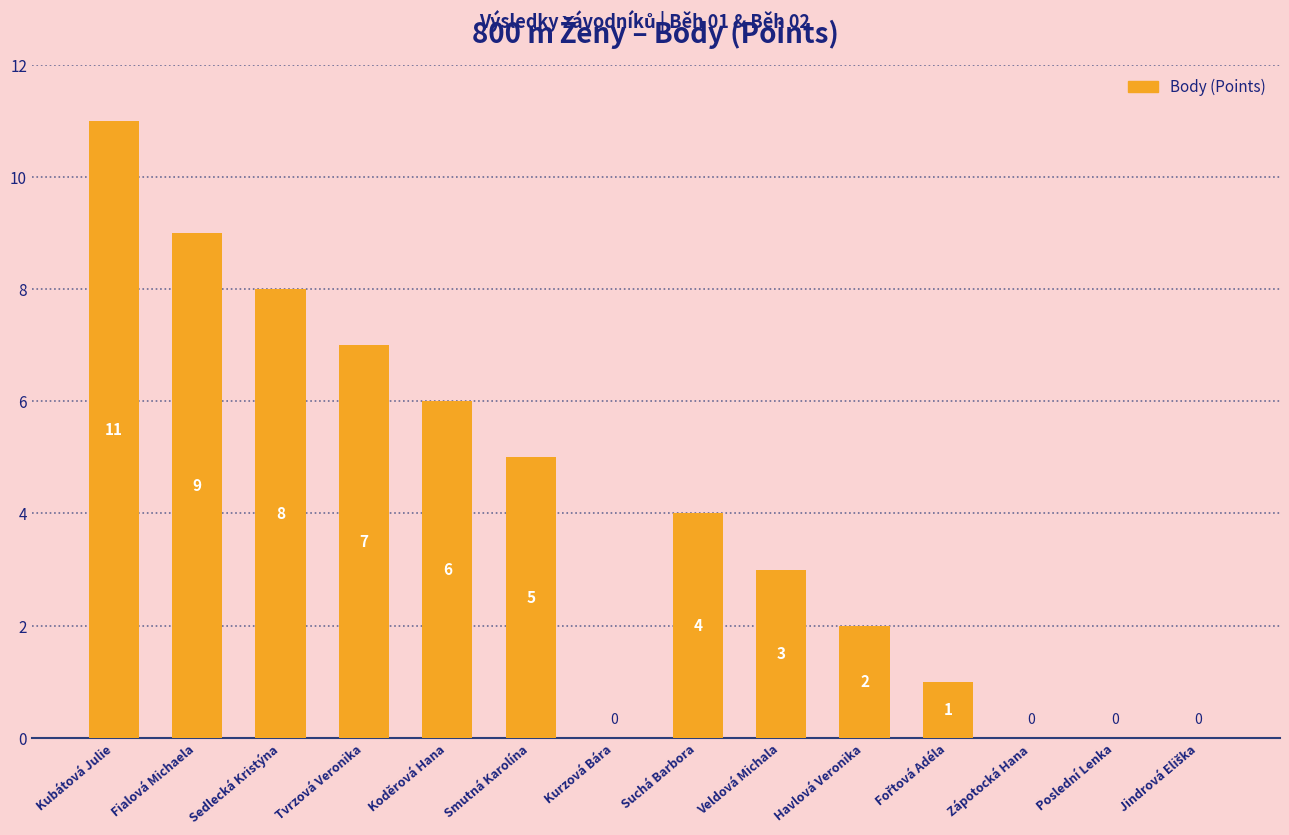

Are the bars horizontal?

No